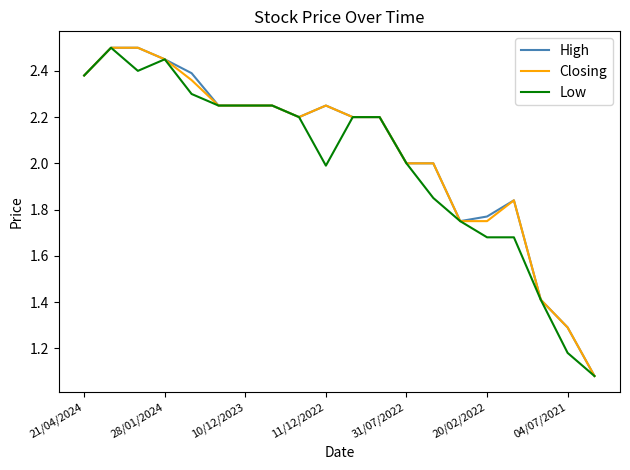

How many lines are shown in the chart?

3